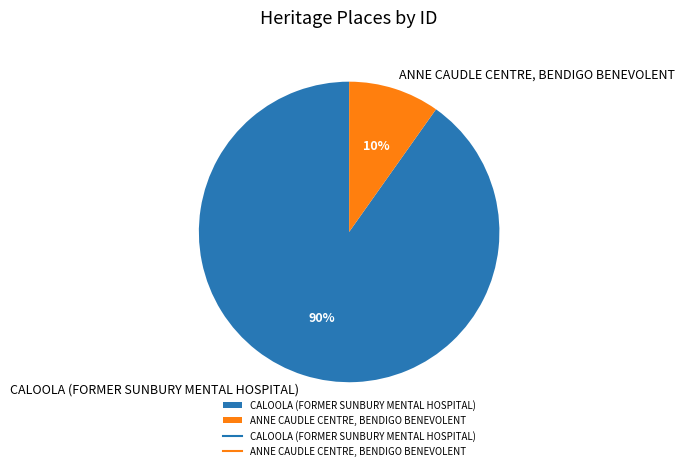

Between ANNE CAUDLE CENTRE, BENDIGO BENEVOLENT and CALOOLA (FORMER SUNBURY MENTAL HOSPITAL), which is larger?

CALOOLA (FORMER SUNBURY MENTAL HOSPITAL)